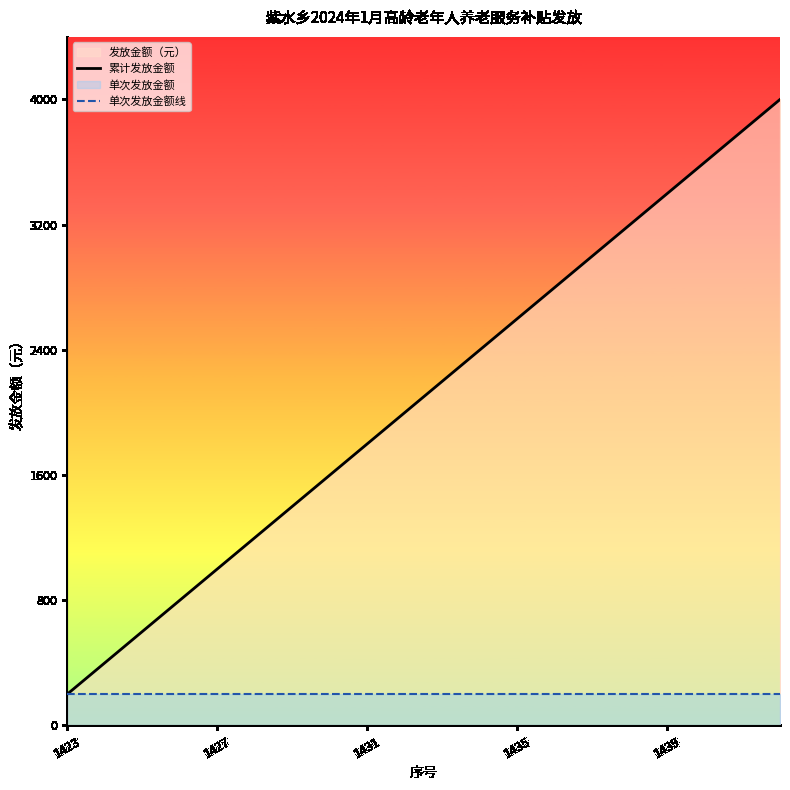

True or false: 累计发放金额 and 单次发放金额线 intersect in this chart.

False